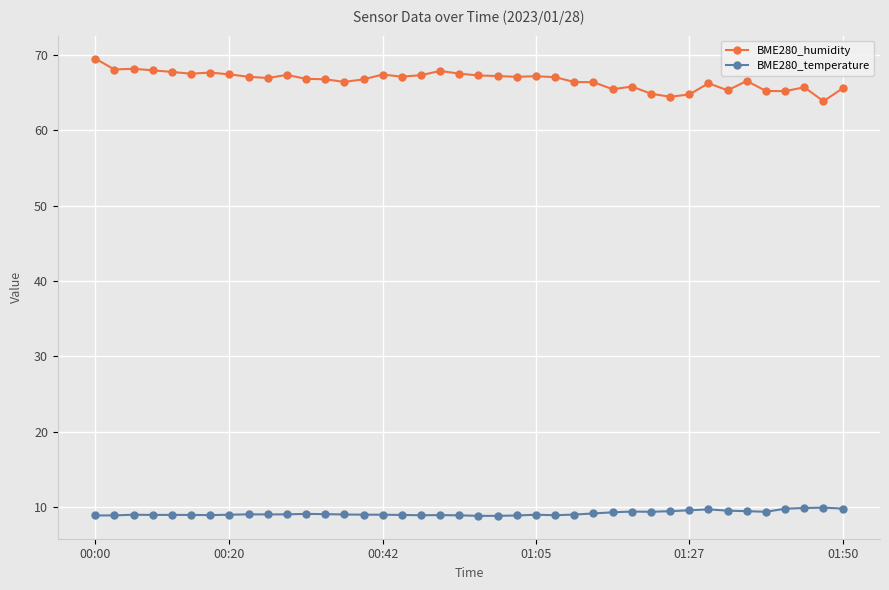

What is the difference between the maximum and minimum values in the BME280_temperature series?

1.1